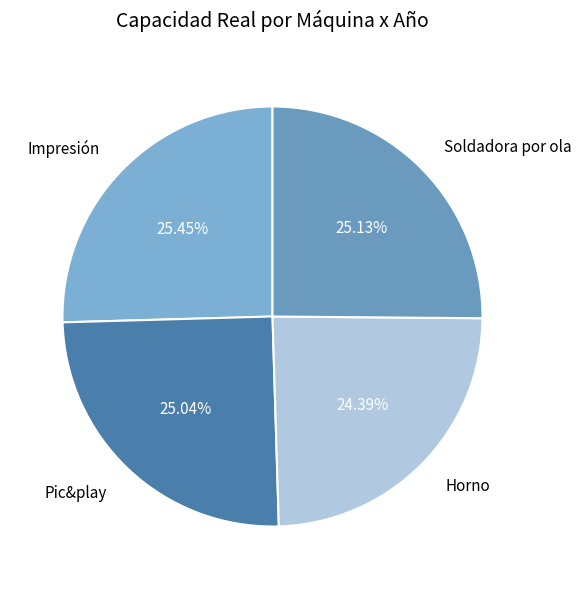

What is the total percentage of Horno and Soldadora por ola?

49.5%